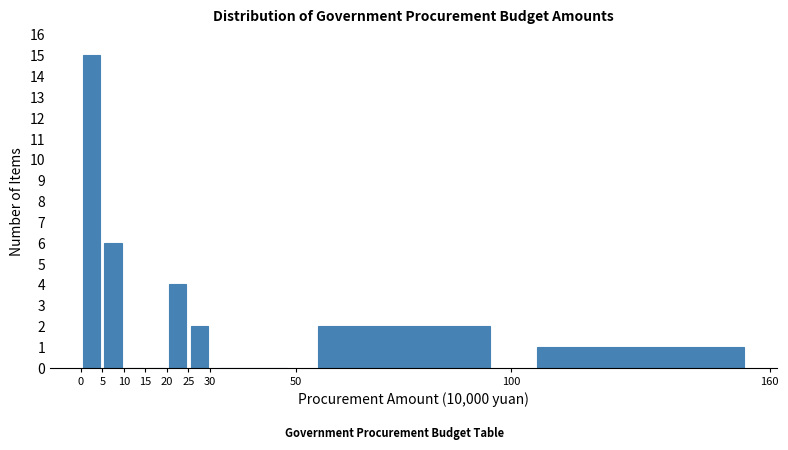

Reading left to right, transcribe this chart: for each bar, give the range it covers on the x-axis and its height. The values are not printed on the chart, so give them approximately, as read against the axis.

0 to 5: 15
5 to 10: 6
10 to 15: 0
15 to 20: 0
20 to 25: 4
25 to 30: 2
30 to 50: 0
50 to 100: 2
100 to 160: 1